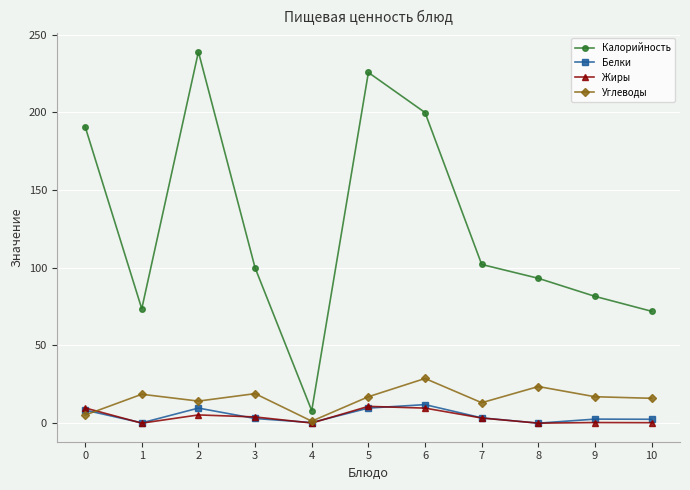

What is the difference between the highest and lowest values at 5?

216.0